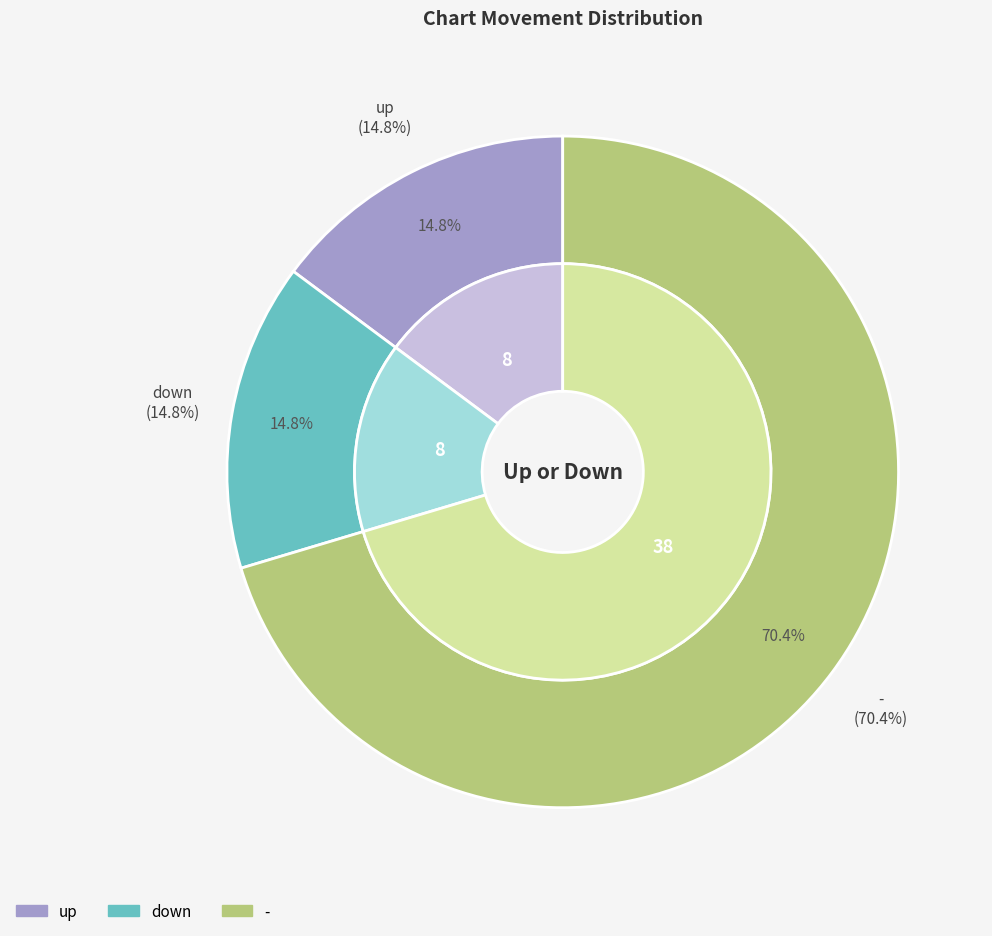

Count the number of slices in the pie.

3